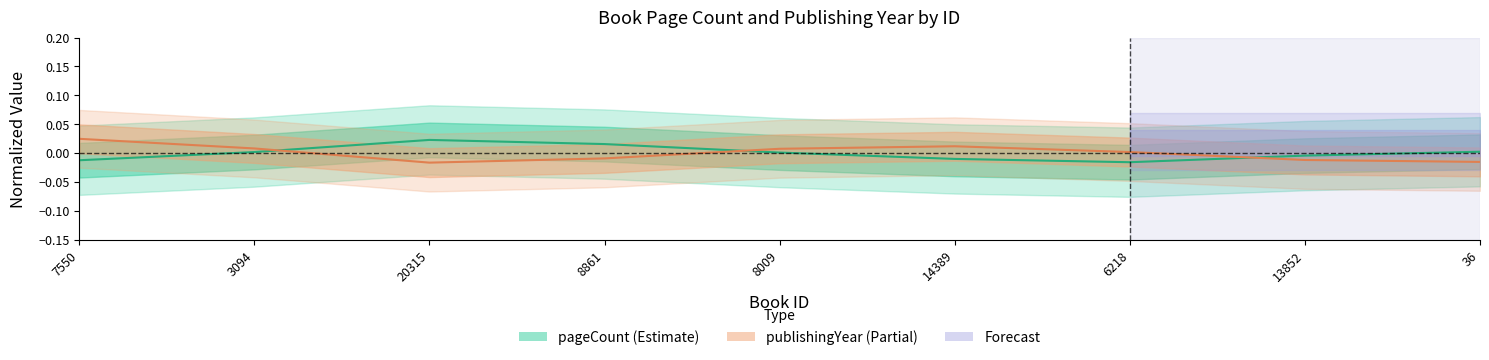

The value of publishingYear (Estimate based on partial data) at 13852 is -0.0. True or false?

False